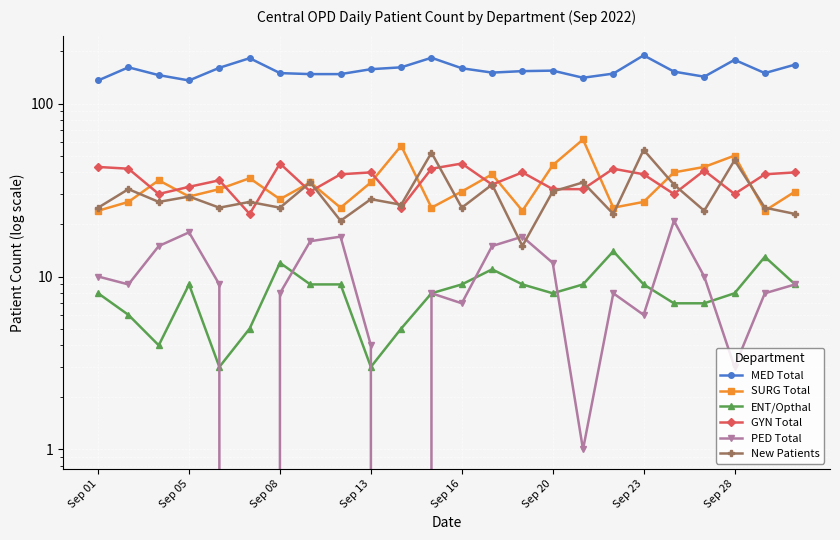

After their last crossing, which series has the higher values: New Patients or SURG Total?

SURG Total